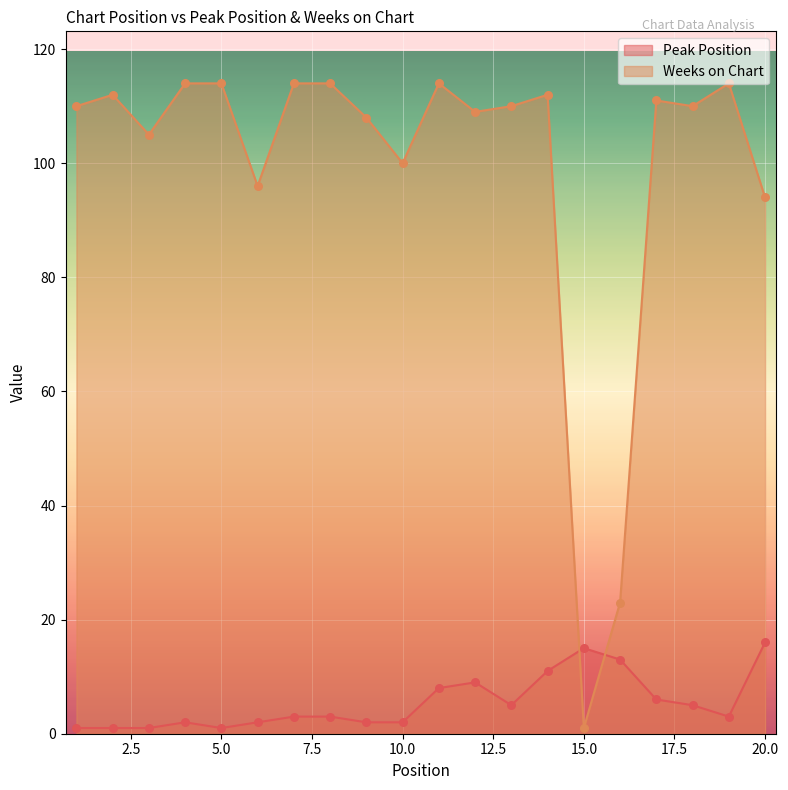

At which category is the sum across all series the highest?

14